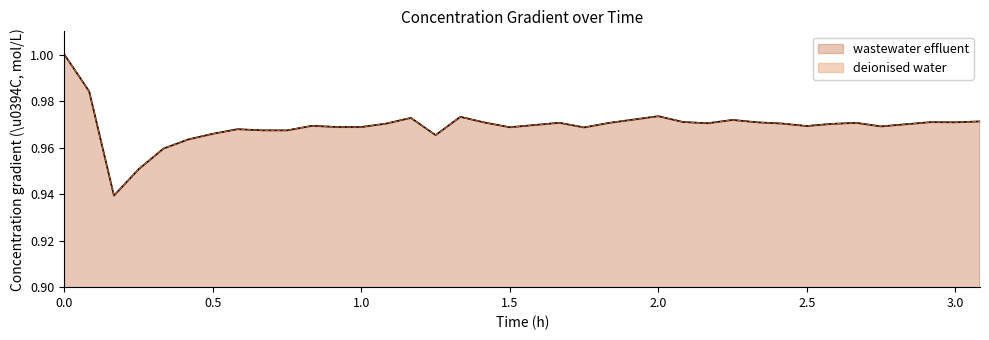

True or false: deionised water and wastewater effluent intersect in this chart.

False